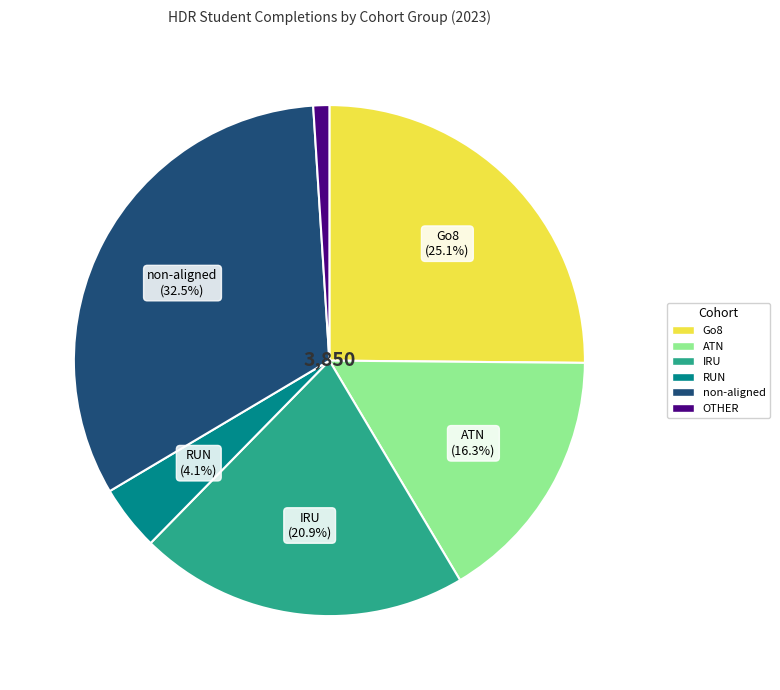

Does any single category account for the majority?

No